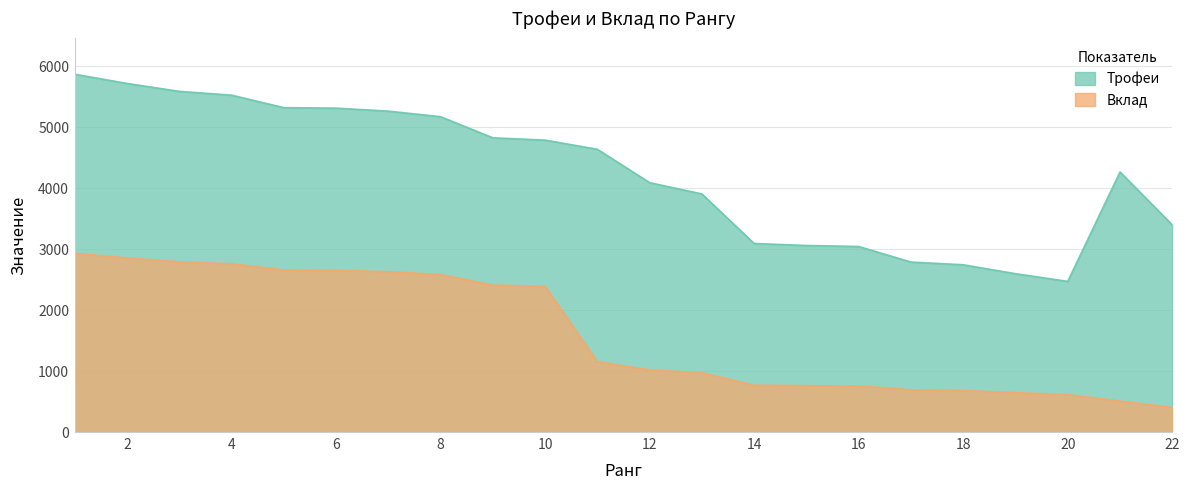

What is the total value across all series at 9?

7240